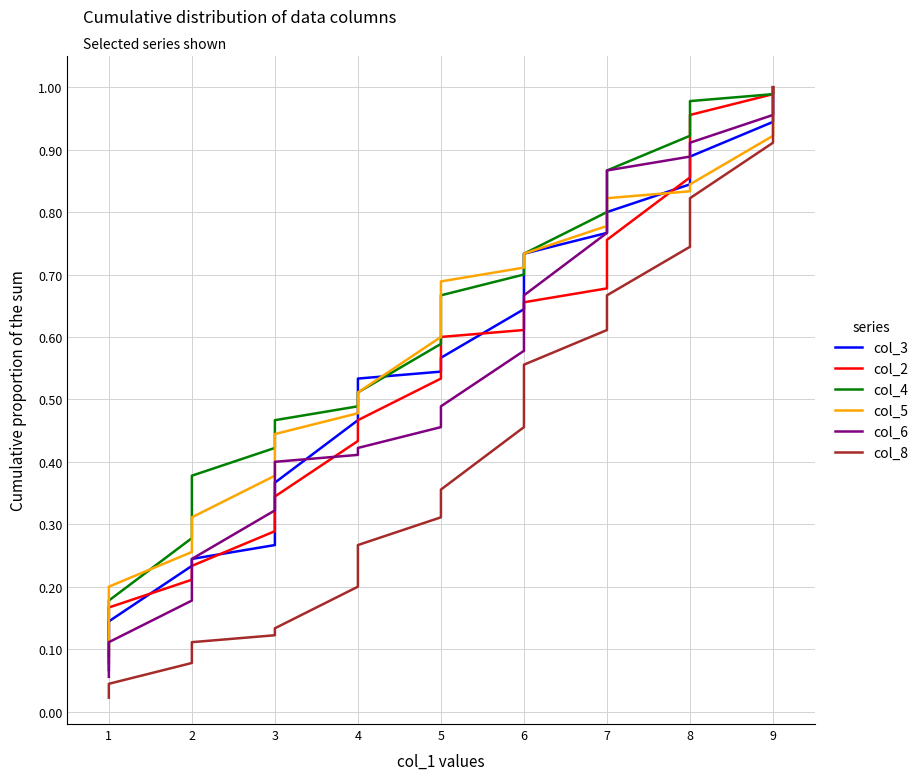

The value of col_4 at 1 is 0.2. True or false?

True